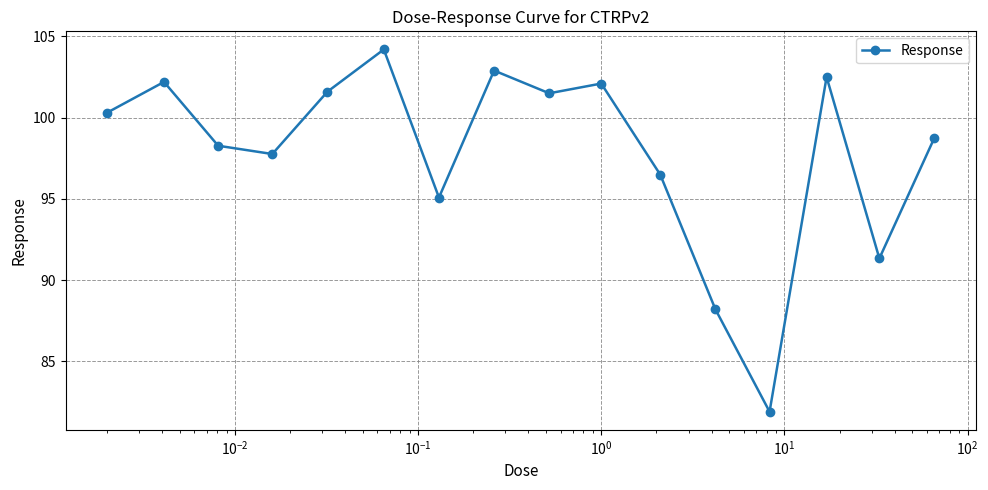

How many interior local peaks (higher than both neighbors) does the data have?

5